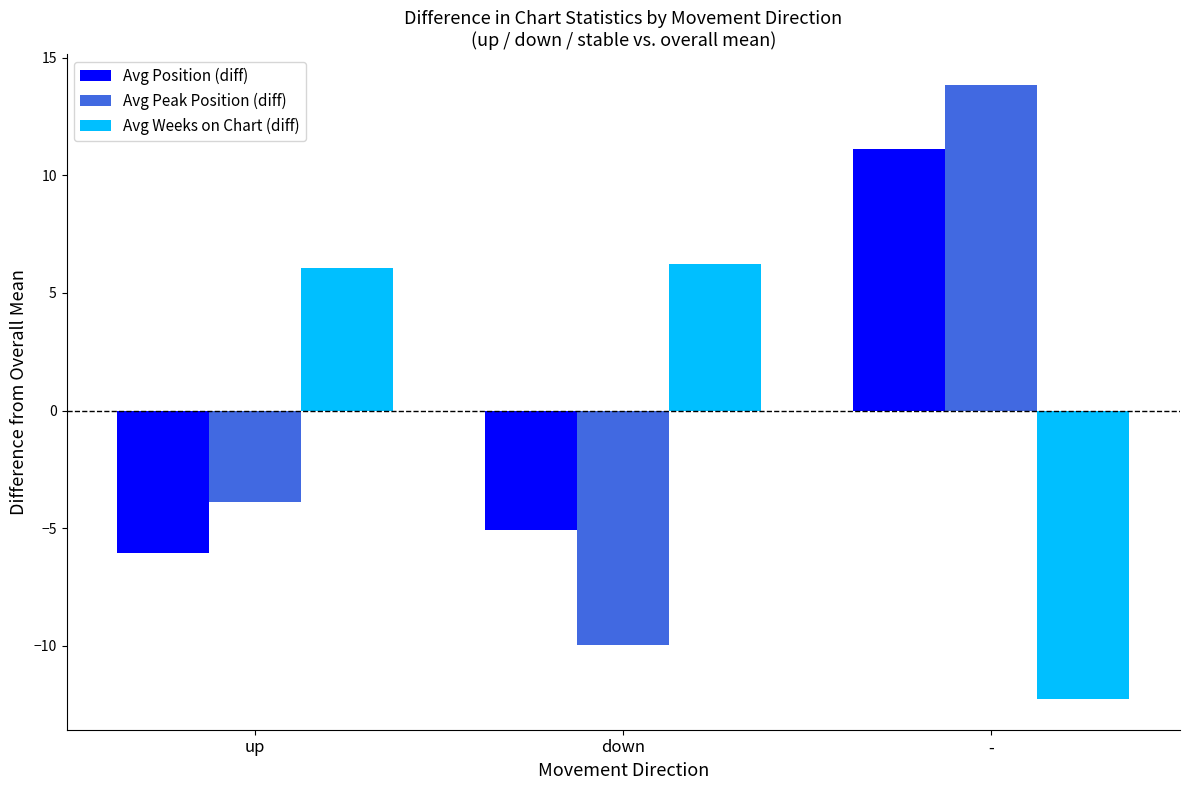

What is the difference between the maximum and minimum values in the Avg Position (diff) series?

17.2